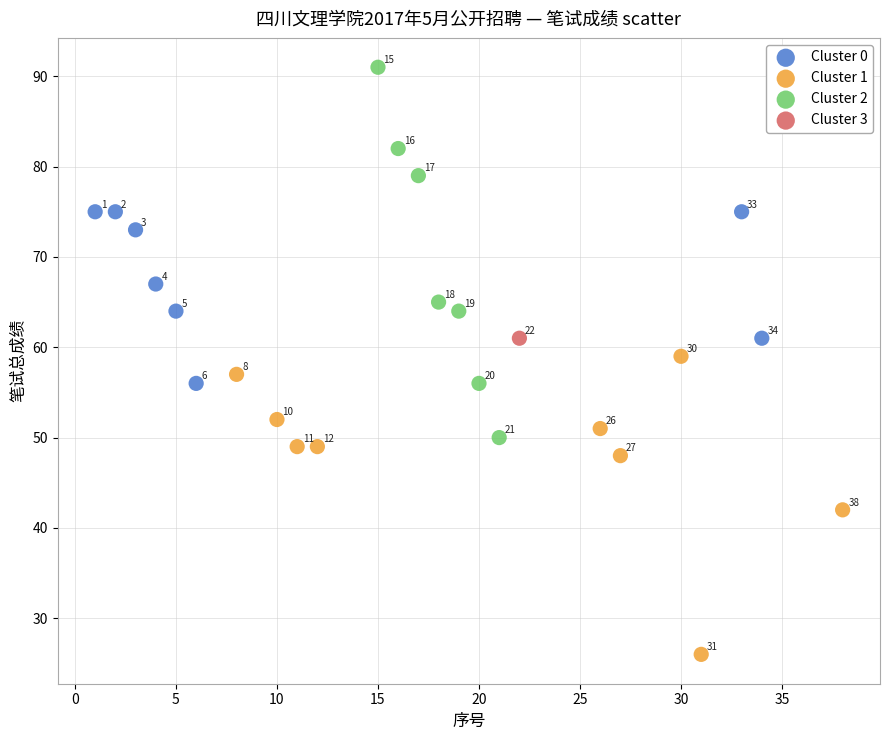

What are all the series names shown in the legend?

Cluster 0, Cluster 1, Cluster 2, Cluster 3